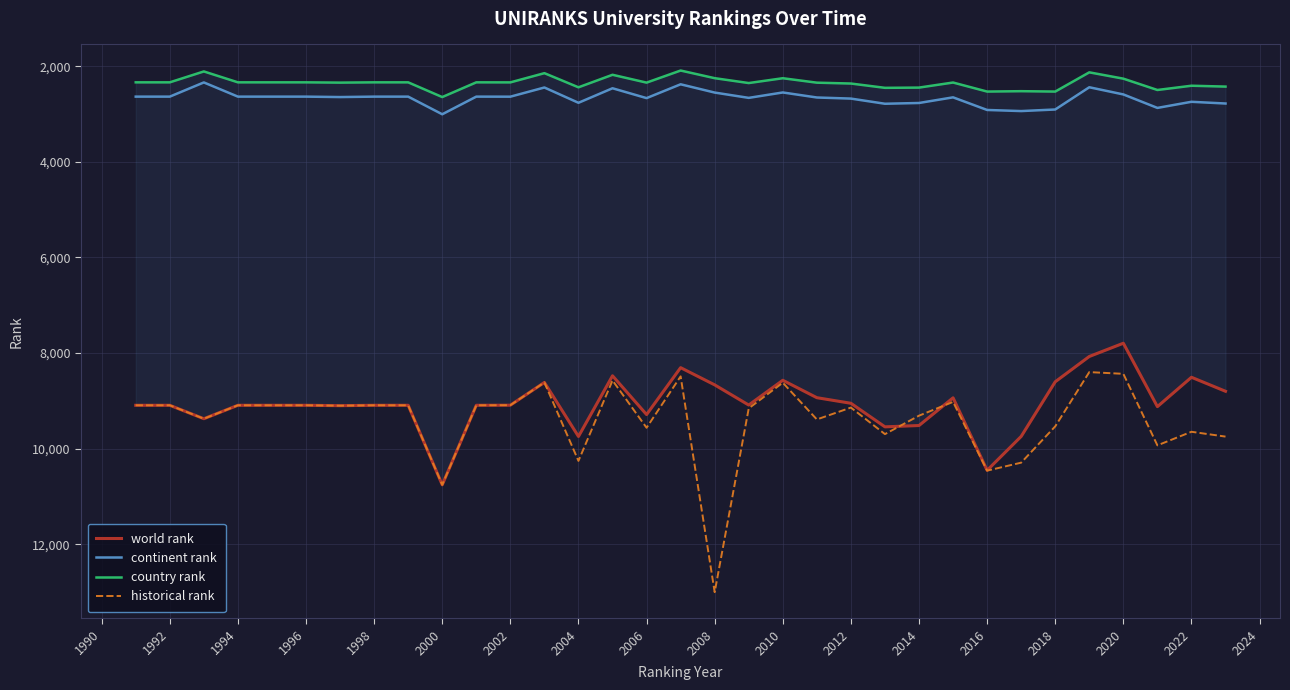

True or false: continent rank and historical rank intersect in this chart.

False